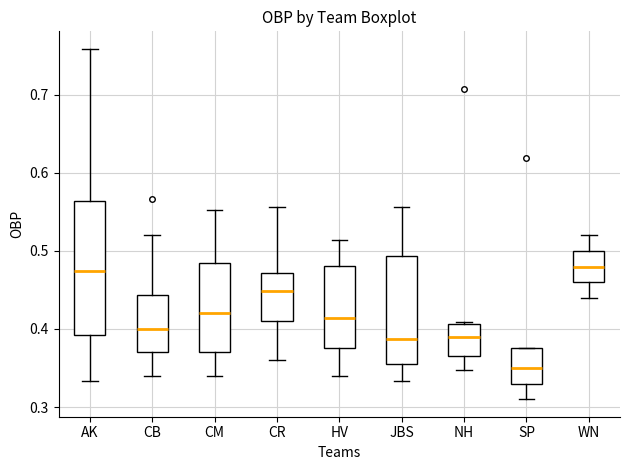

Reading left to right, read every box against the y-axis: the position of its median line, the range the box covers, and the ends of its whiskers. The values are not printed on the chart, so give them approximately, as read against the axis.

AK: median 0.47, box 0.39 to 0.56, whiskers 0.33 to 0.76
CB: median 0.40, box 0.37 to 0.44, whiskers 0.34 to 0.52
CM: median 0.42, box 0.37 to 0.49, whiskers 0.34 to 0.55
CR: median 0.45, box 0.41 to 0.47, whiskers 0.36 to 0.56
HV: median 0.41, box 0.38 to 0.48, whiskers 0.34 to 0.51
JBS: median 0.39, box 0.35 to 0.49, whiskers 0.33 to 0.56
NH: median 0.39, box 0.37 to 0.41, whiskers 0.35 to 0.41
SP: median 0.35, box 0.33 to 0.38, whiskers 0.31 to 0.38
WN: median 0.48, box 0.46 to 0.50, whiskers 0.44 to 0.52